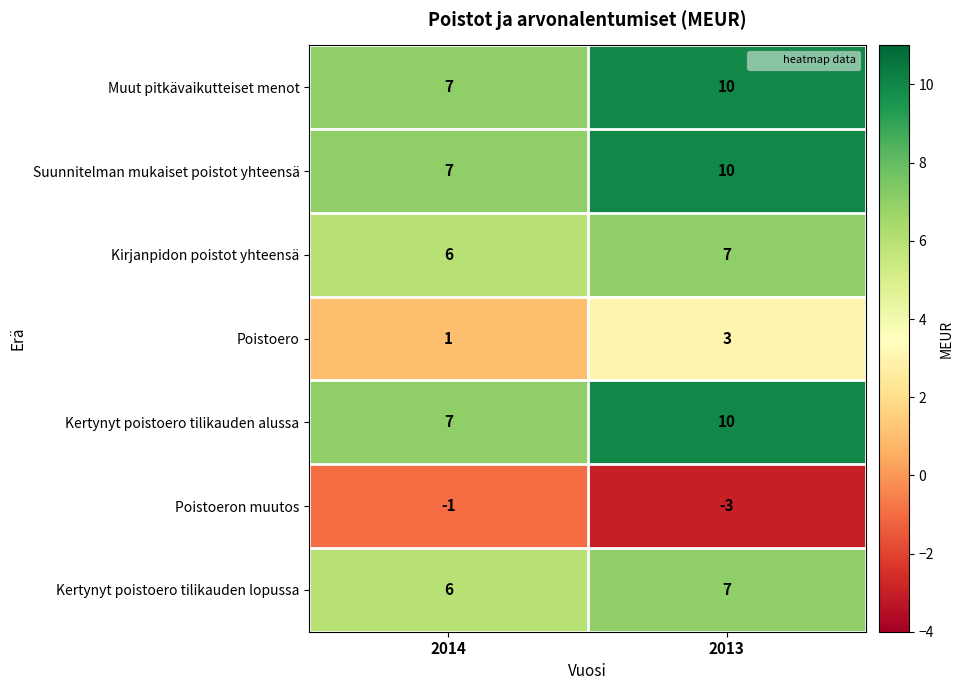

Reading left to right, transcribe all the data shown in this chart.

Muut pitkävaikutteiset menot: 2014=7	2013=10
Suunnitelman mukaiset poistot yhteensä: 2014=7	2013=10
Kirjanpidon poistot yhteensä: 2014=6	2013=7
Poistoero: 2014=1	2013=3
Kertynyt poistoero tilikauden alussa: 2014=7	2013=10
Poistoeron muutos: 2014=-1	2013=-3
Kertynyt poistoero tilikauden lopussa: 2014=6	2013=7